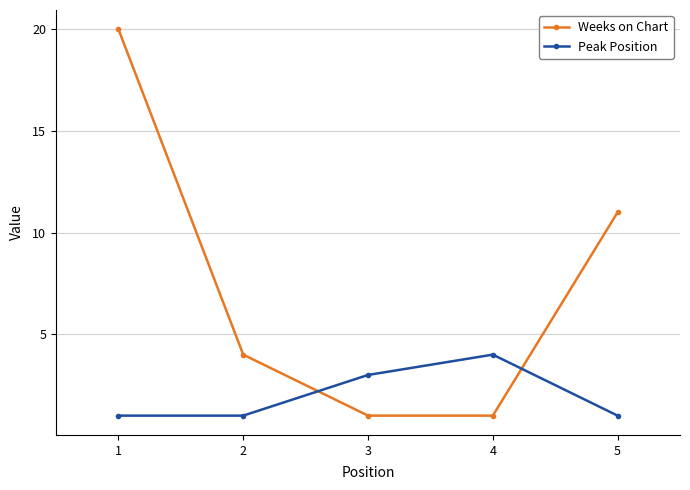

Does the chart display data point markers on the line(s)?

Yes